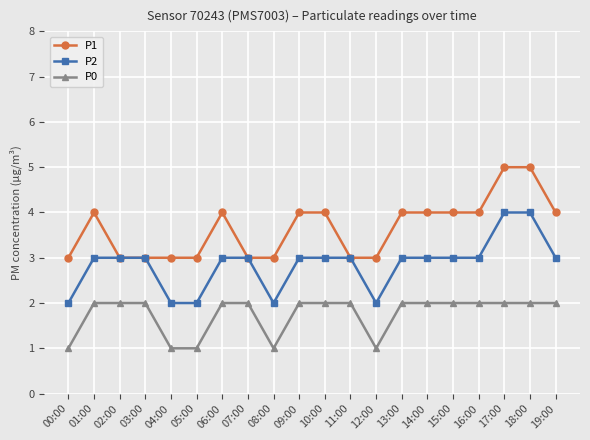

What is the label of the 17th point from the right?

03:00